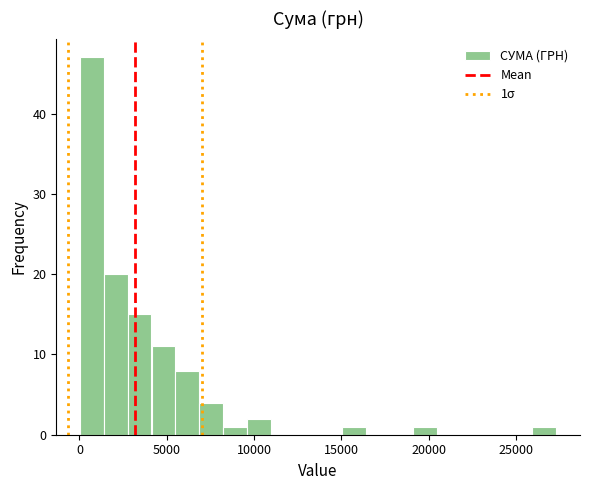

Read against the x-axis, roughly where is the centre of the tallest bar?

500